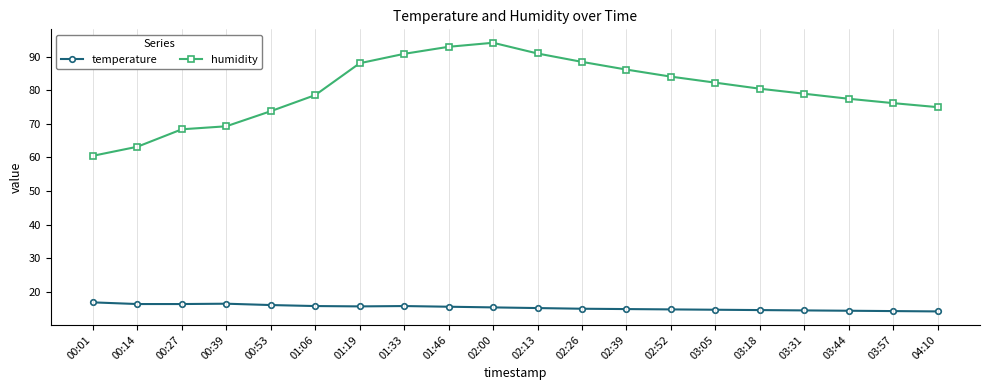

What are all the series names shown in the legend?

temperature, humidity